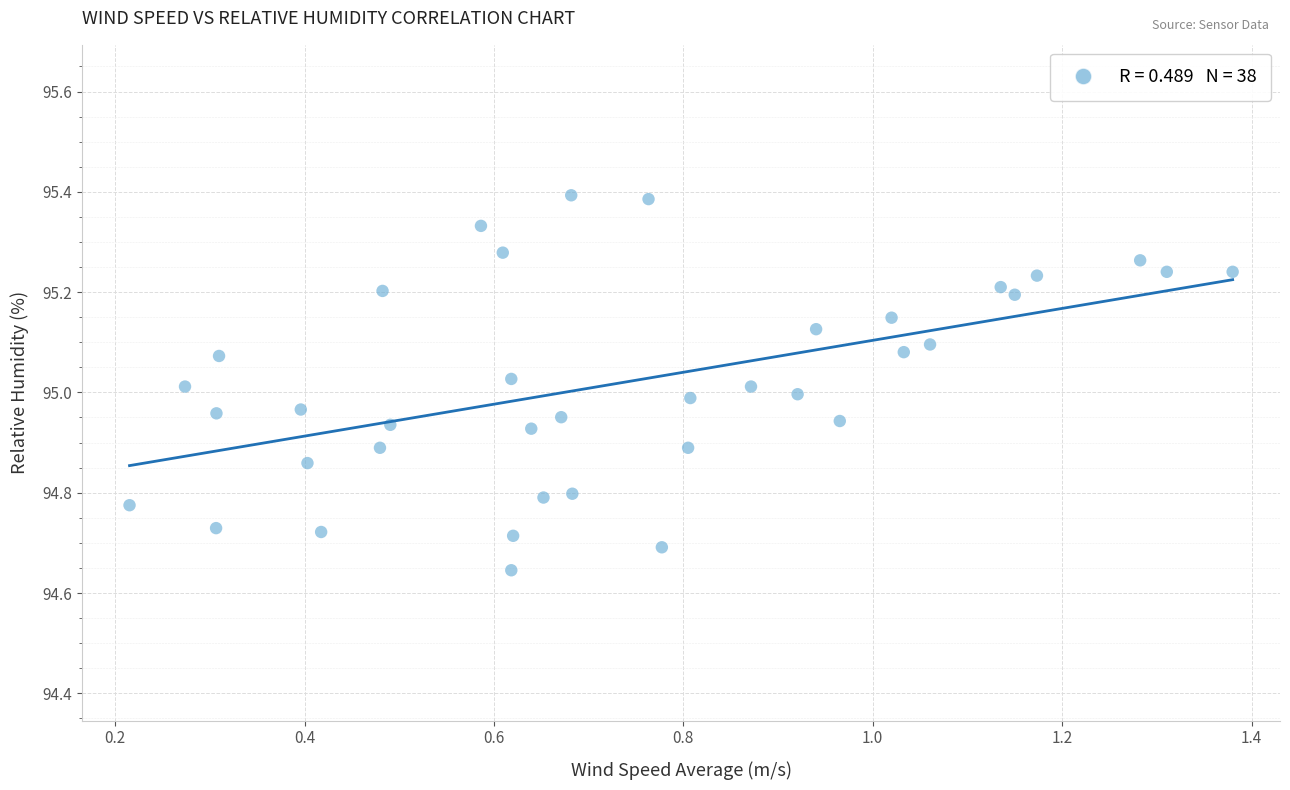

What is the range of X values (max minus min)?

1.2